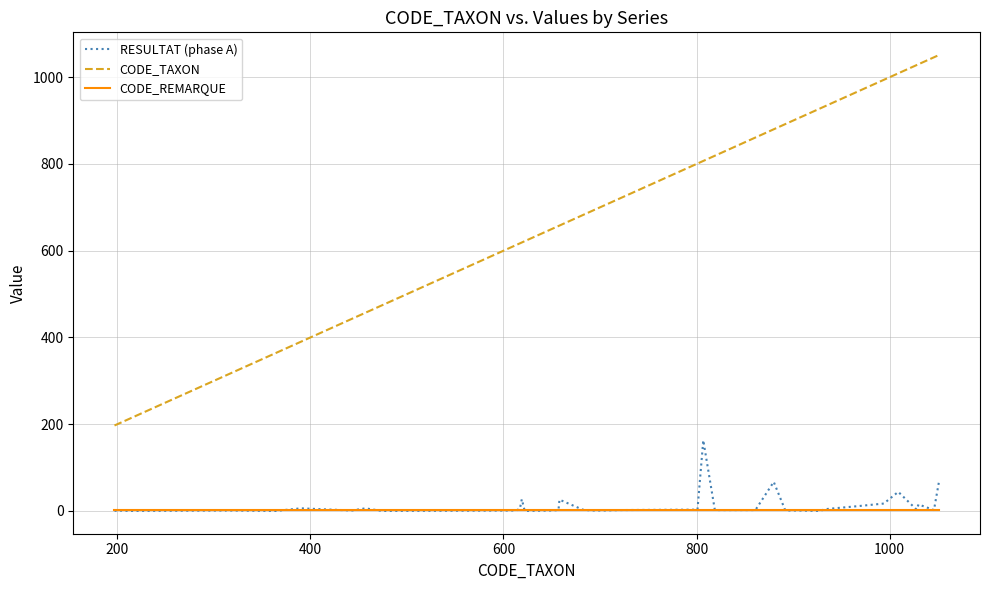

What are all the series names shown in the legend?

RESULTAT (phase A), CODE_TAXON, CODE_REMARQUE